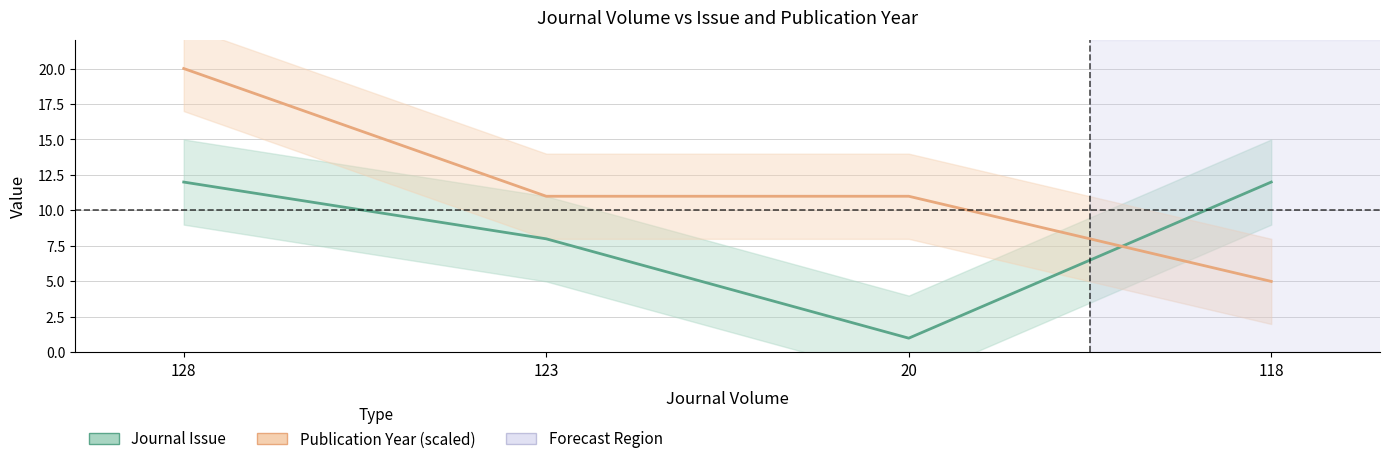

Which category has the lowest value across all series?

20